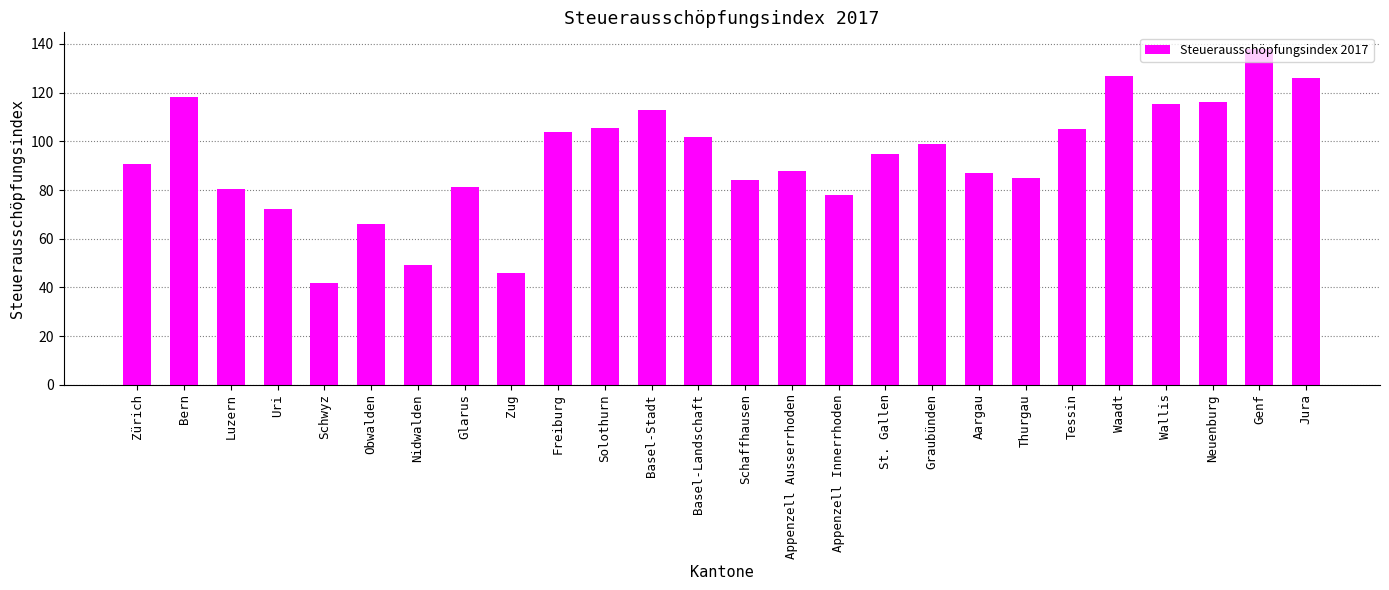

True or false: the data shows 66.8 at Schwyz.

False